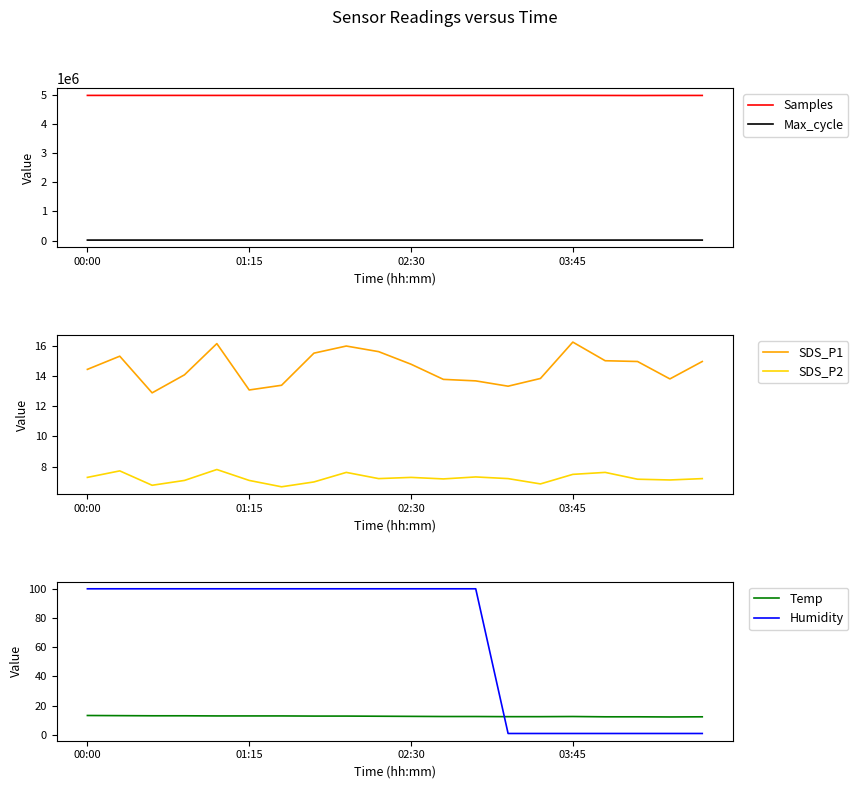

True or false: SDS_P2 has a value of 2.7 at 12.

False